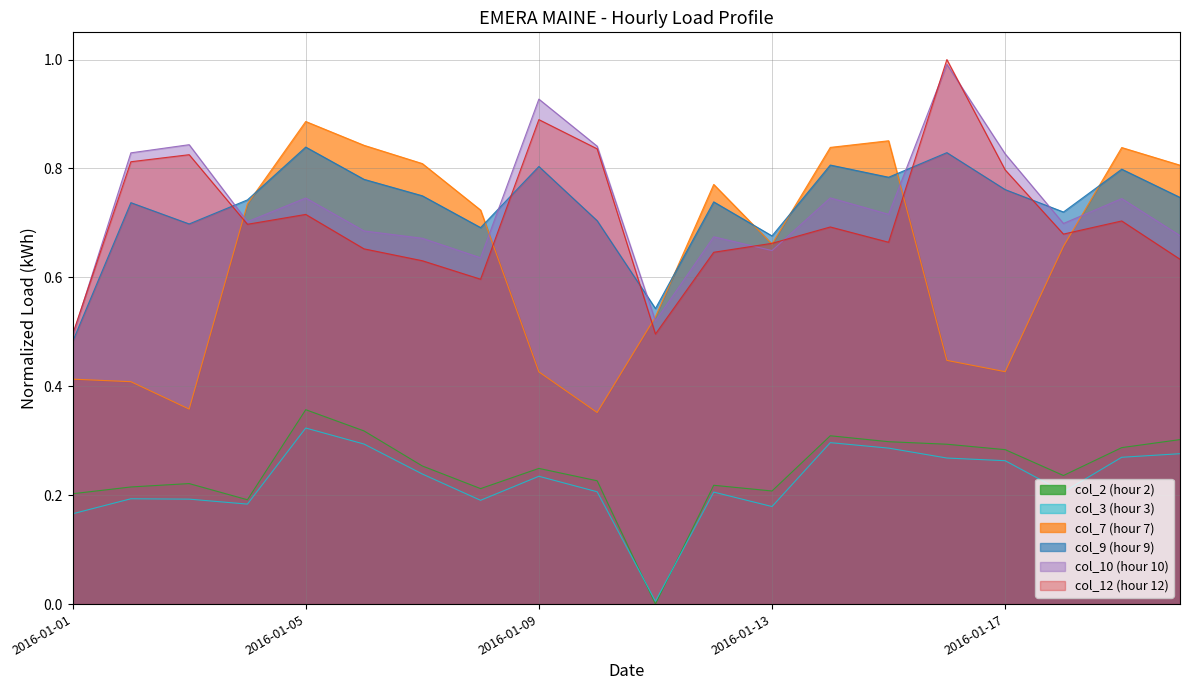

What is the sum of the col_9 values at 2016-01-08 and 2016-01-06?

1.5